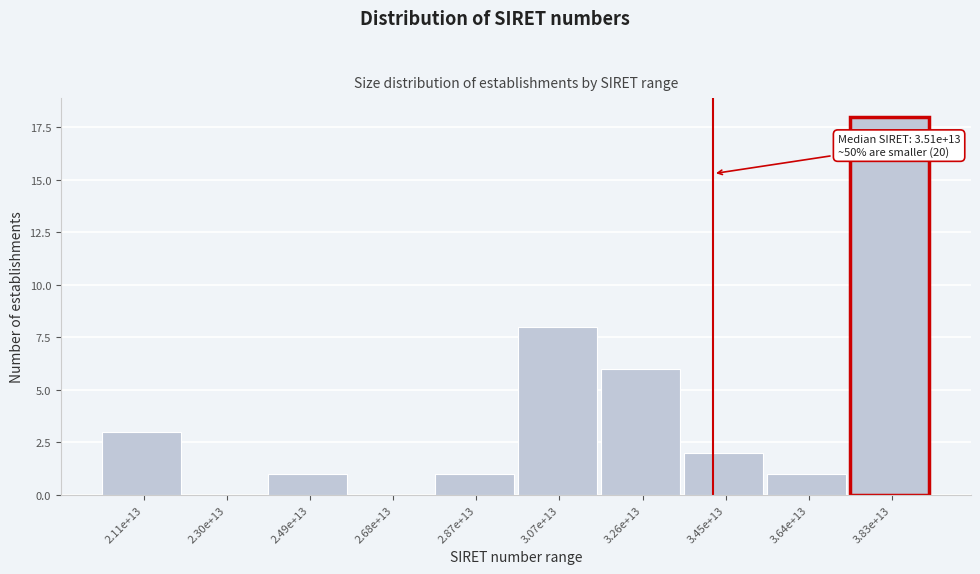

Reading left to right, list all the values displayed in this chart.

2.11e+13=3	2.30e+13=0	2.49e+13=1	2.68e+13=0	2.87e+13=1	3.07e+13=8	3.26e+13=6	3.45e+13=2	3.64e+13=1	3.83e+13=18